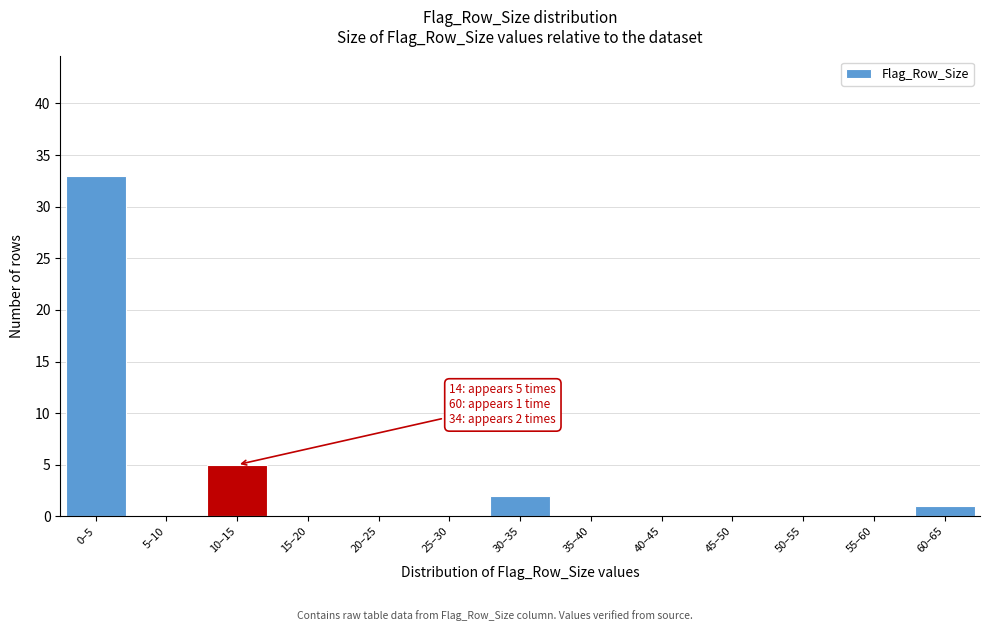

Reading left to right, list all the values displayed in this chart.

0–5=33	5–10=0	10–15=5	15–20=0	20–25=0	25–30=0	30–35=2	35–40=0	40–45=0	45–50=0	50–55=0	55–60=0	60–65=1